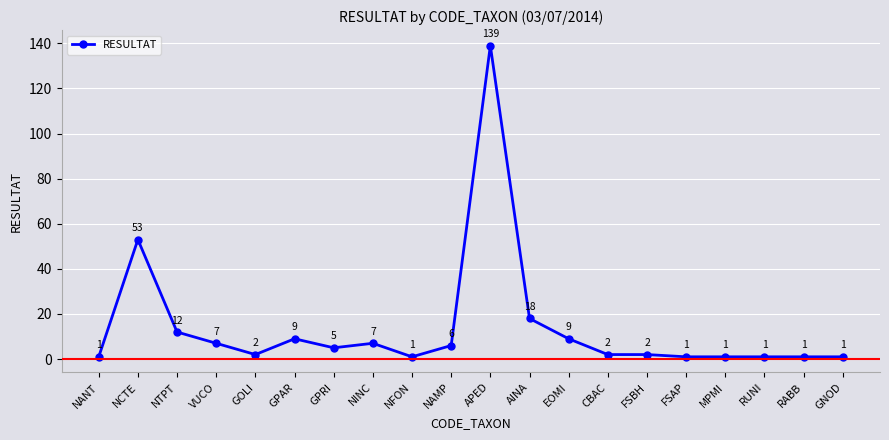

What position from the left is NCTE?

2